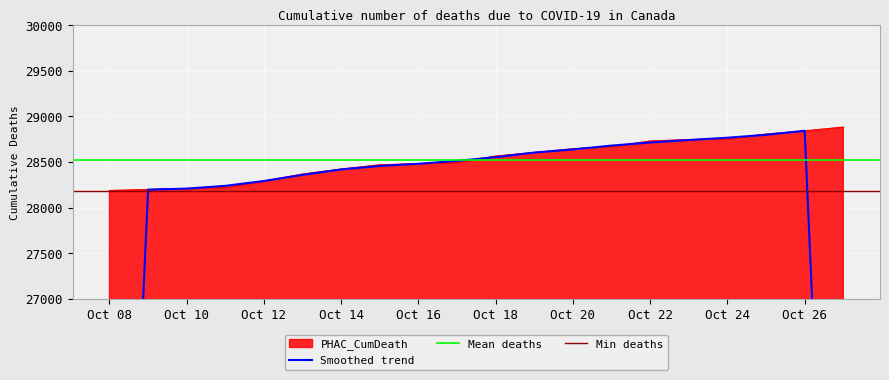

The value of PHAC_CumDeath at Oct 14 is 10665. True or false?

False